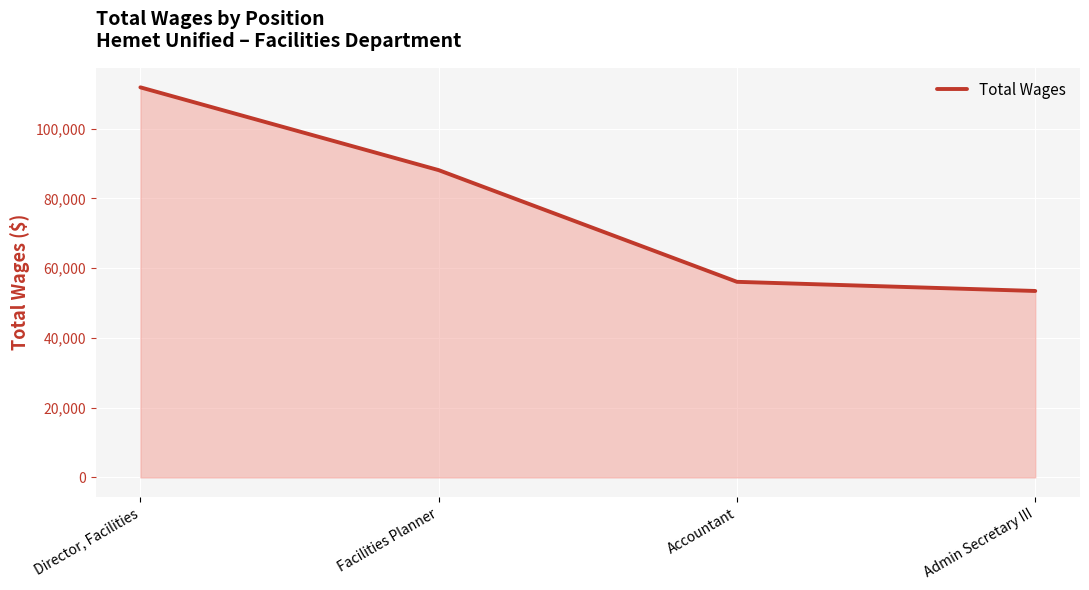

Which label corresponds to the smallest value in the chart?

Admin Secretary III